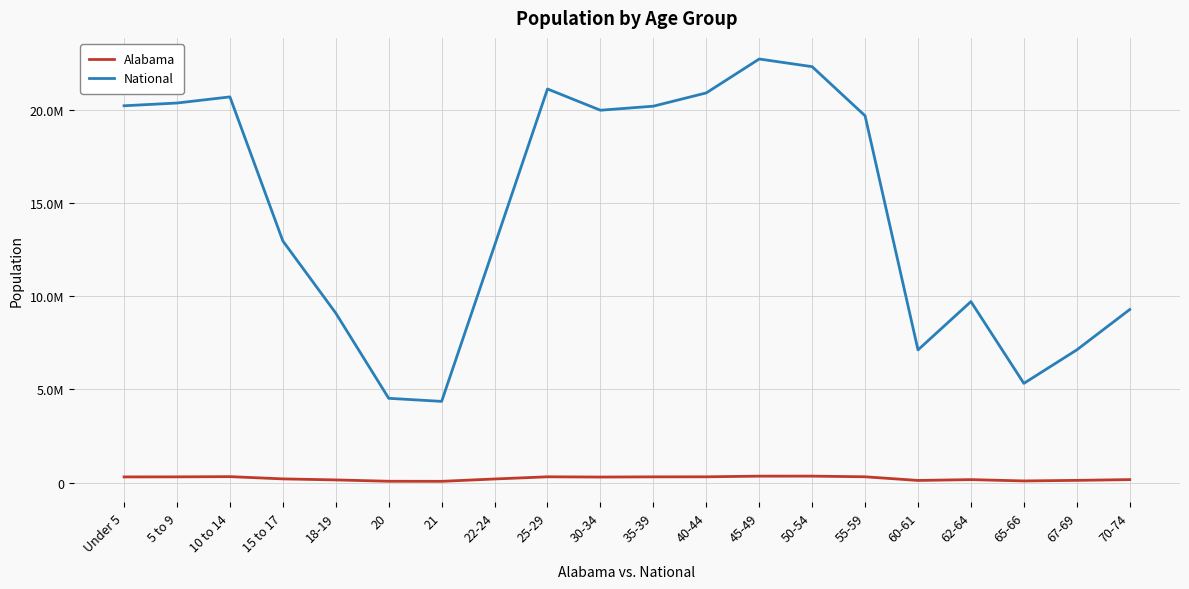

Is the value of Alabama at 60-61 greater than the value of National at 22-24?

No